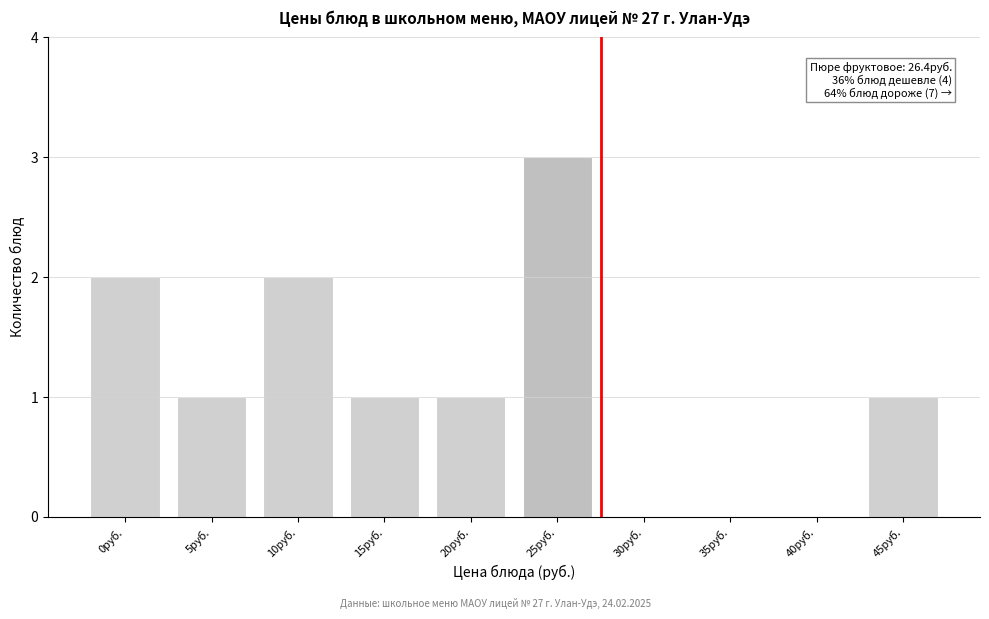

Reading right to left, what are all the values shown in this chart?

45руб.=1	40руб.=0	35руб.=0	30руб.=0	25руб.=3	20руб.=1	15руб.=1	10руб.=2	5руб.=1	0руб.=2